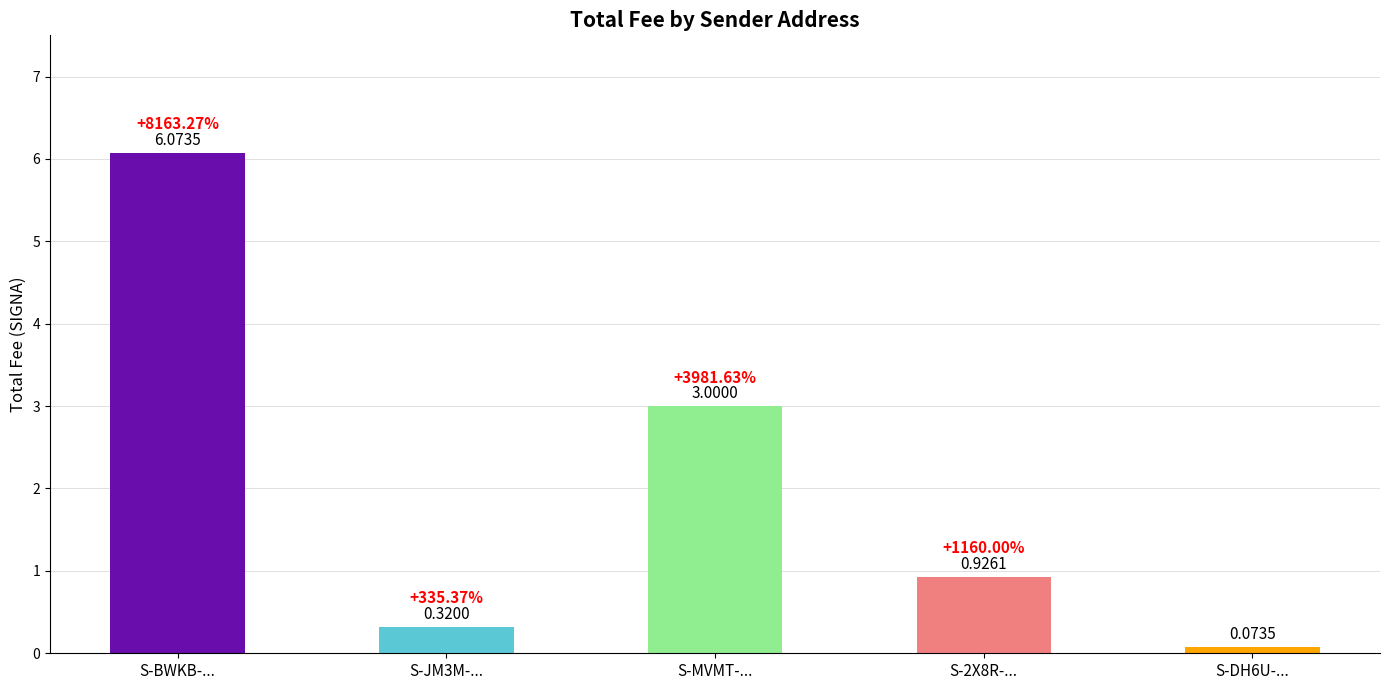

Is it true that the value at S-MVMT-... is 3.0?

True